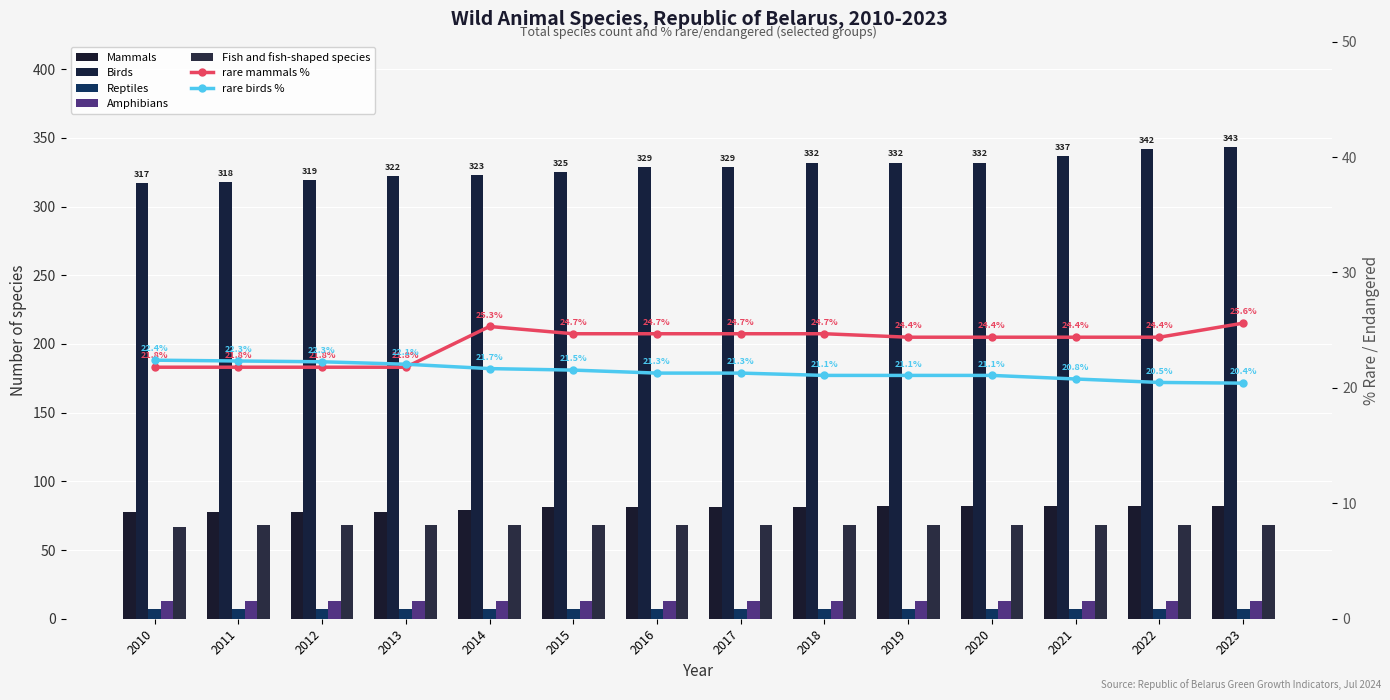

What is the spread (max minus min) of values at 2010?

250